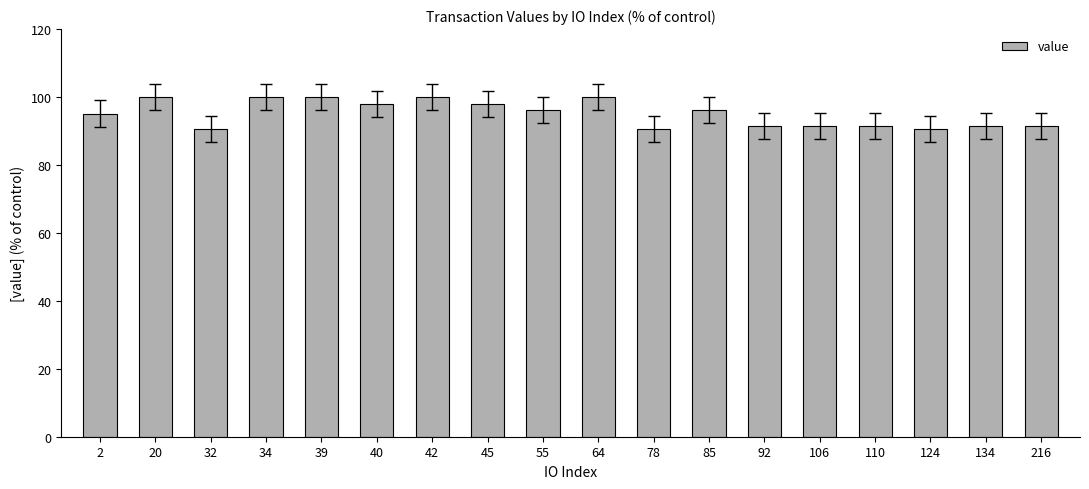

How many data points are above 96?

9